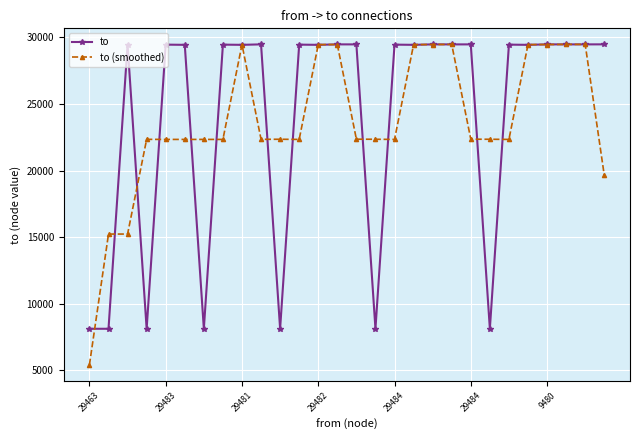

How many lines are shown in the chart?

2